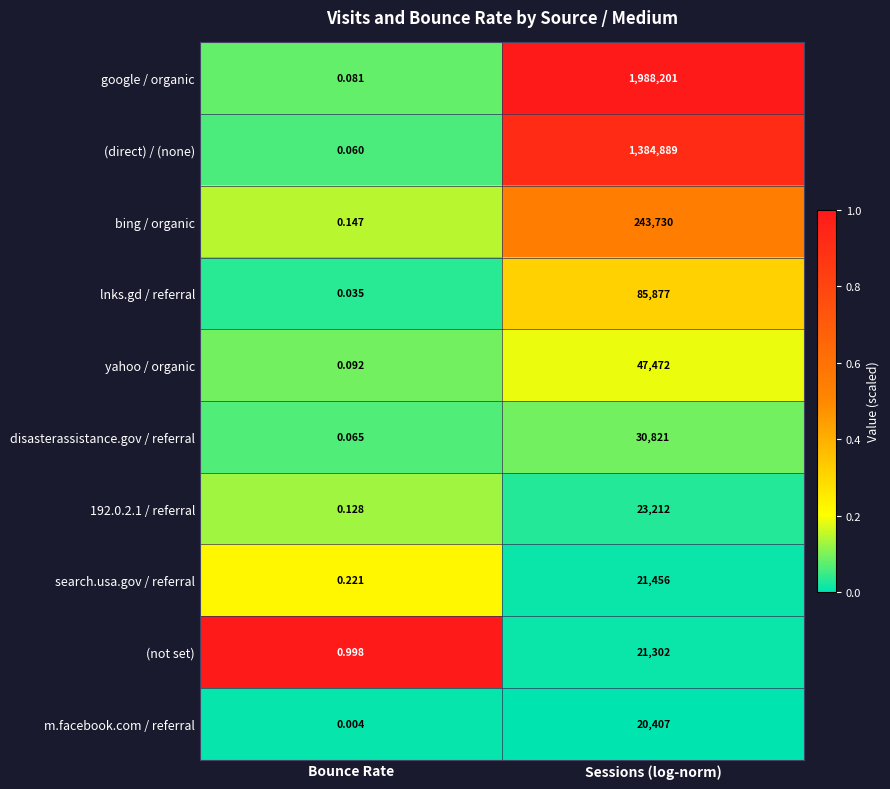

Which series changed the most between Bounce Rate and Sessions (log-norm)?

google / organic